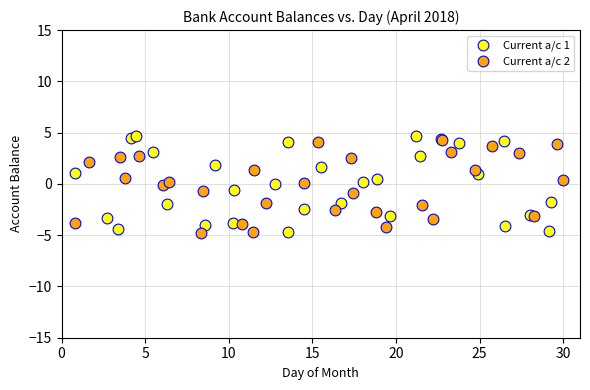

Which series has the widest spread of Y values?

Current a/c 1